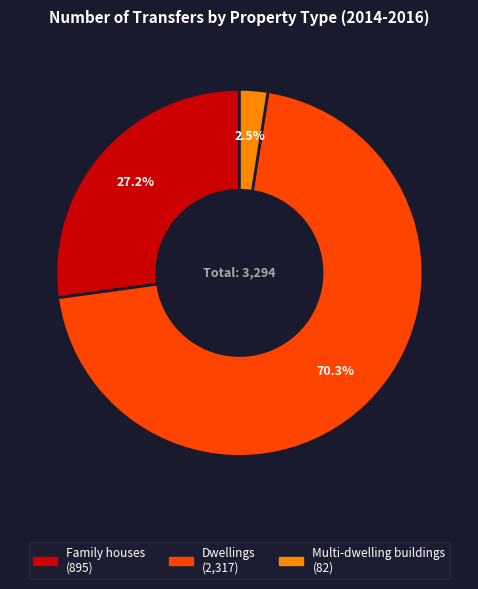

What is the smallest slice in the pie chart?

Multi-dwelling buildings